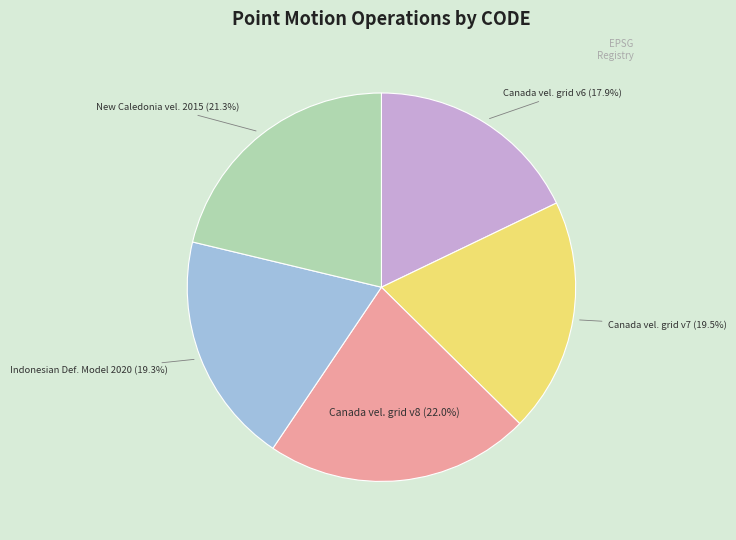

Is there any slice that represents more than half of the pie?

No